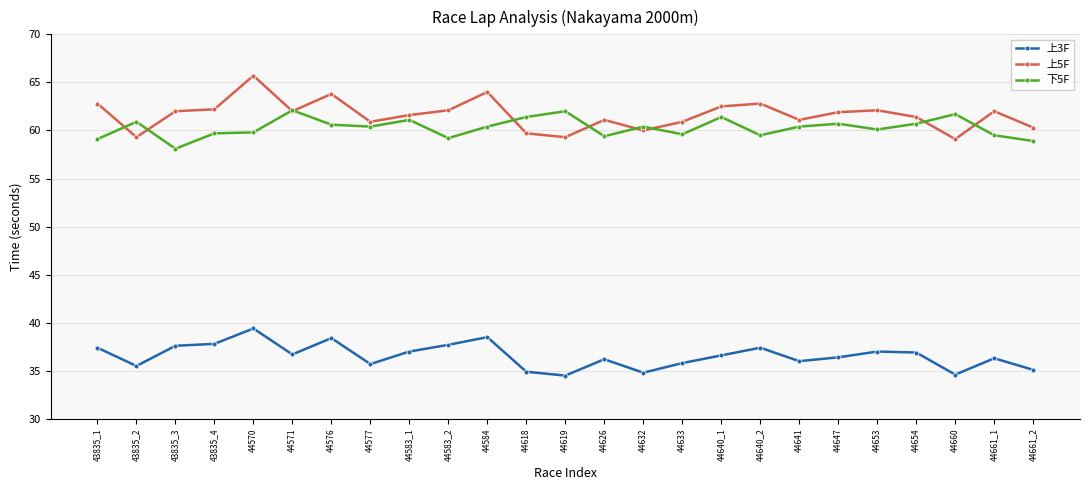

Count the number of categories in the chart.

25